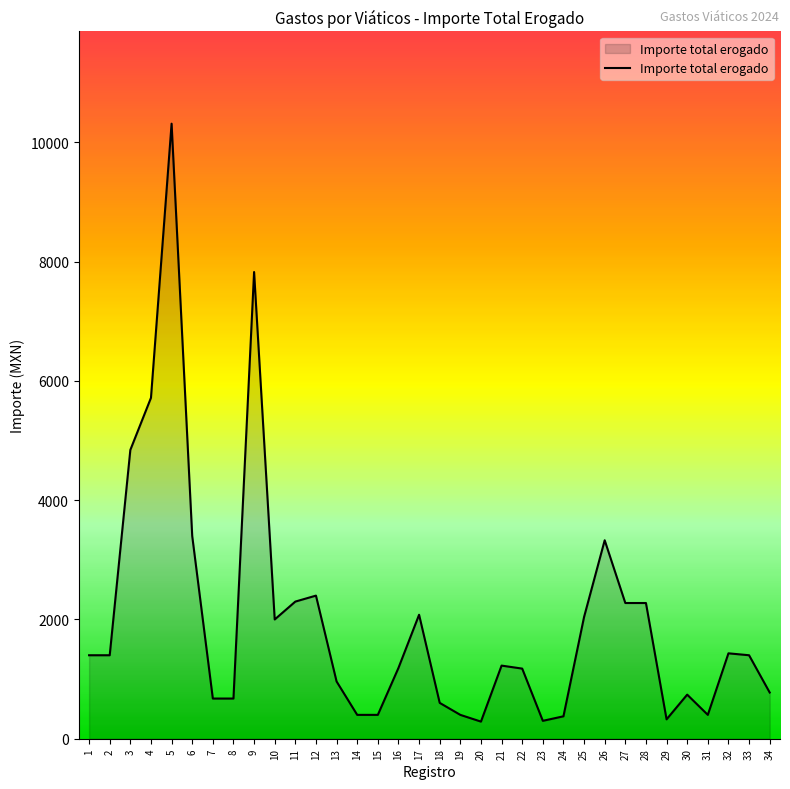

How many distinct data groups are displayed?

1